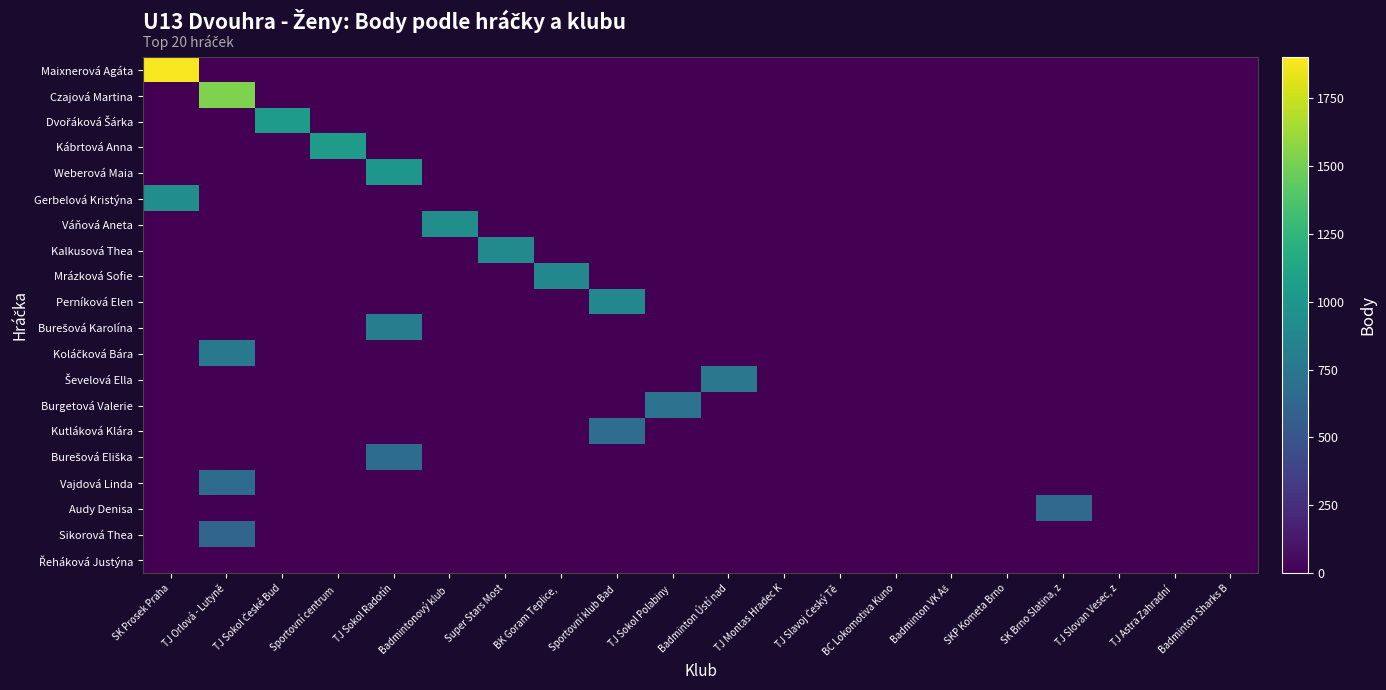

How many distinct data groups are displayed?

20